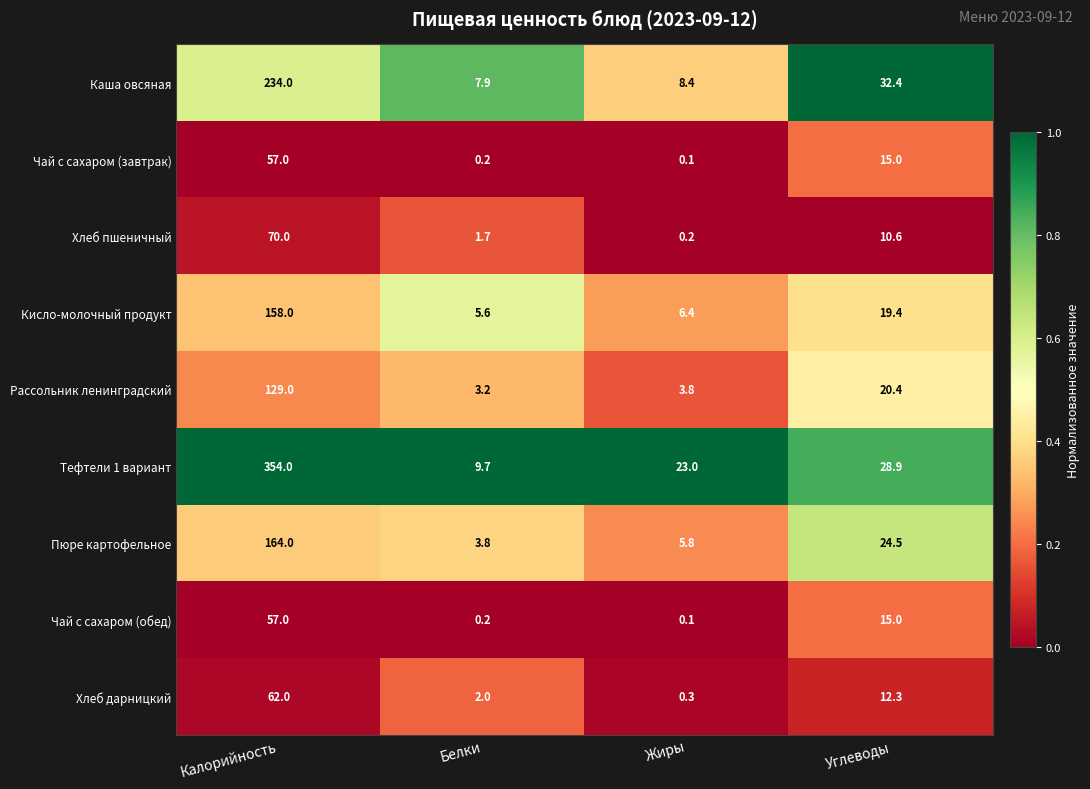

List the labels in order of Тефтели 1 вариант value, smallest first.

Белки, Жиры, Углеводы, Калорийность